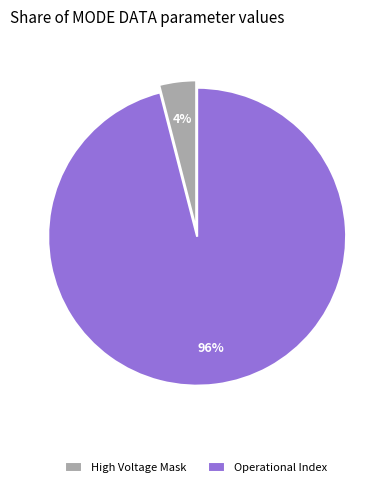

Is it true that High Voltage Mask is 4% of the pie?

True